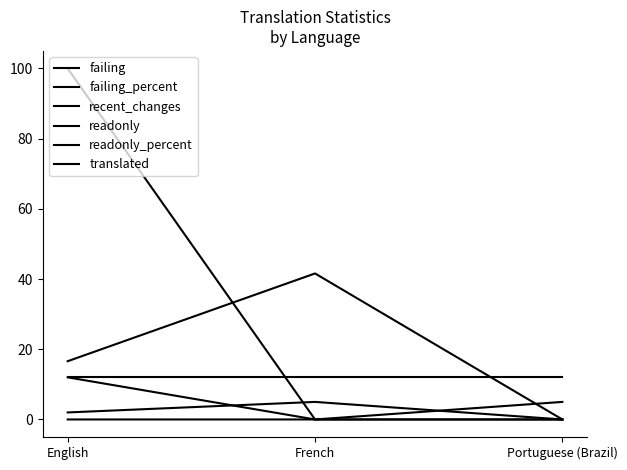

Which label corresponds to the smallest value in the chart?

Portuguese (Brazil)